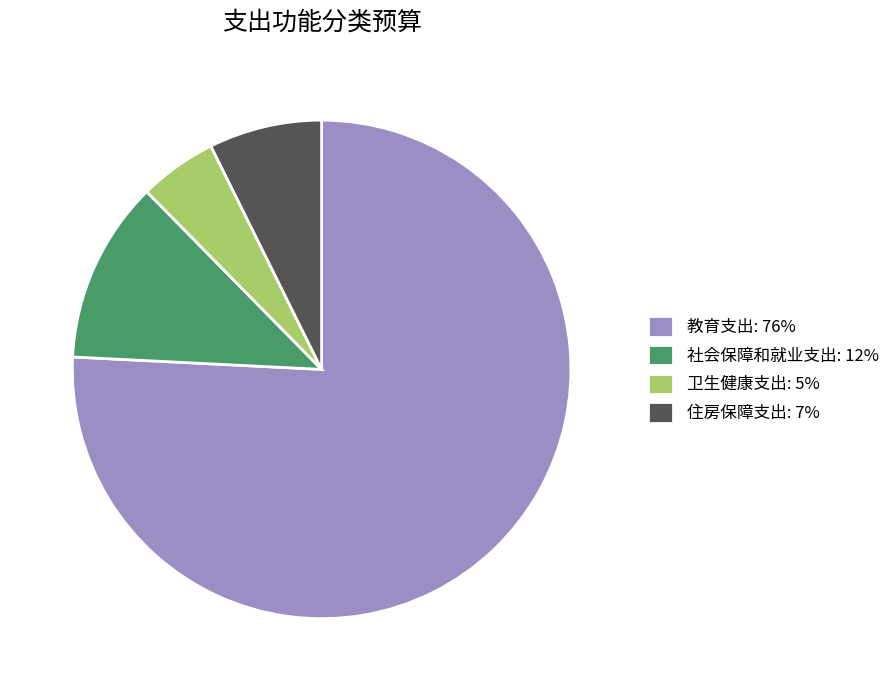

Does 住房保障支出 represent more than half of the total?

No